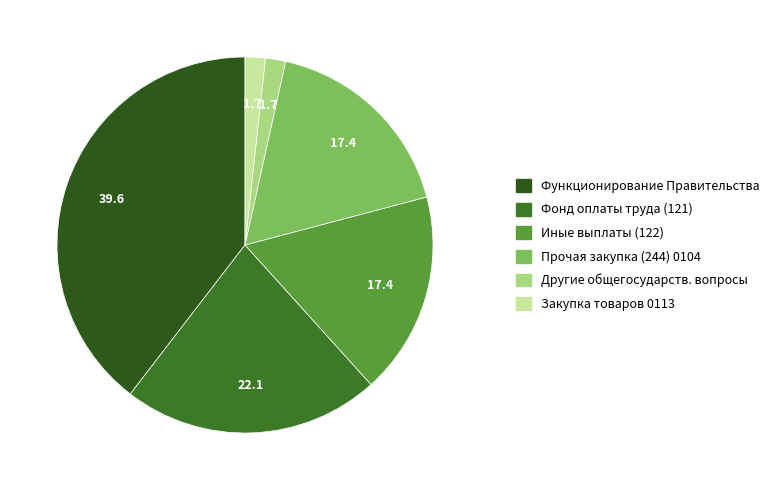

Count the number of slices in the pie.

6